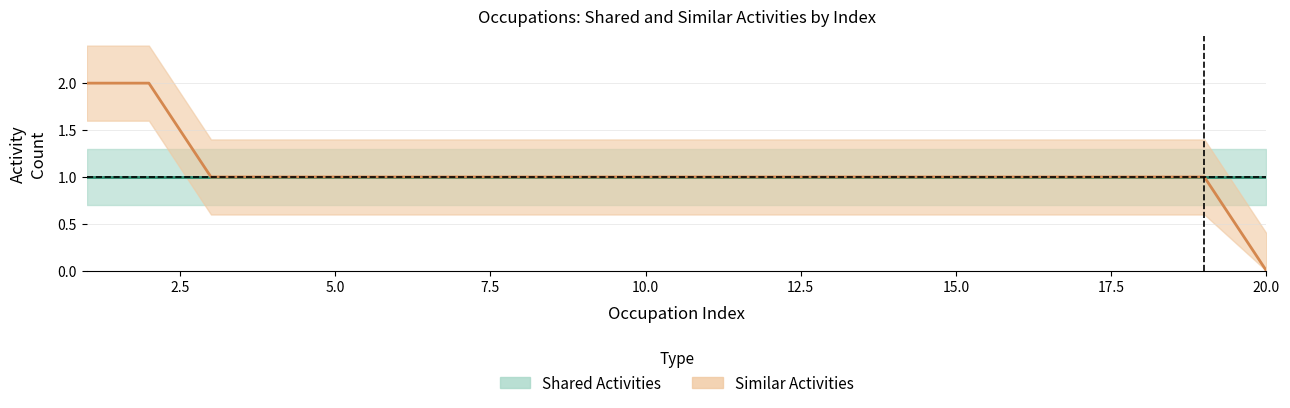

Rank the series at Job Zone 5 from highest to lowest value.

Similar Activities upper, Shared Activities, Similar Activities lower